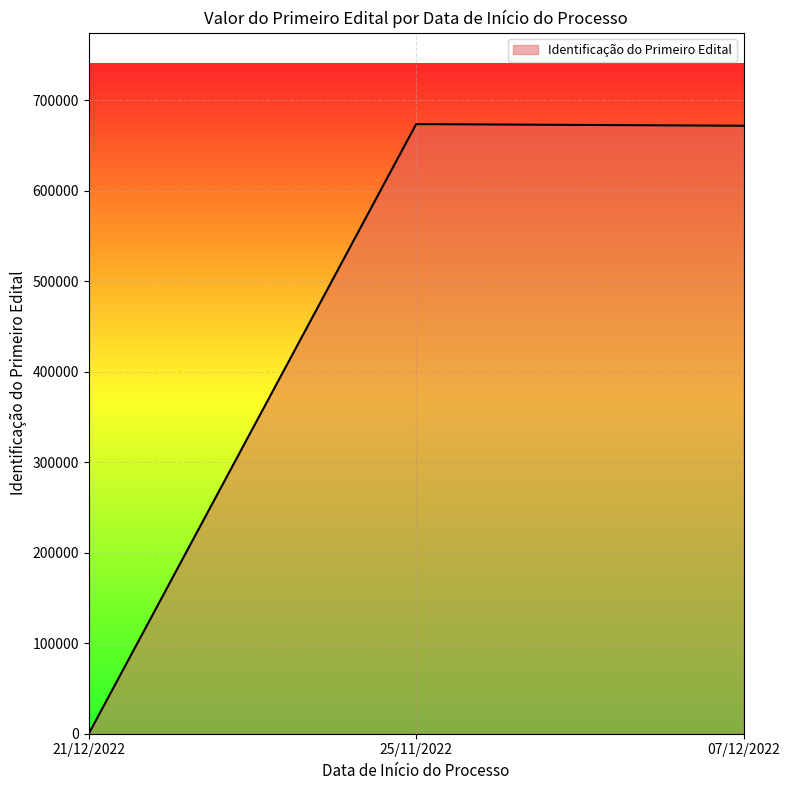

The value at 07/12/2022 is 265200. True or false?

False